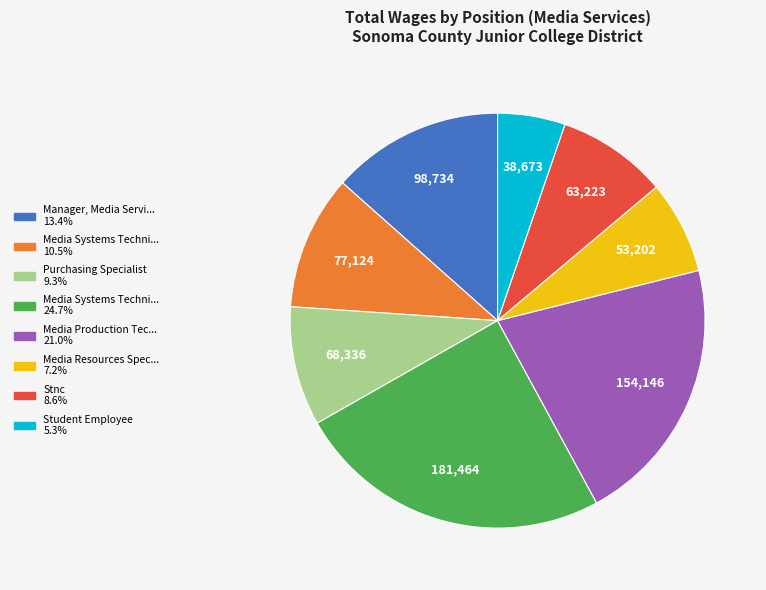

Does any single category account for the majority?

No